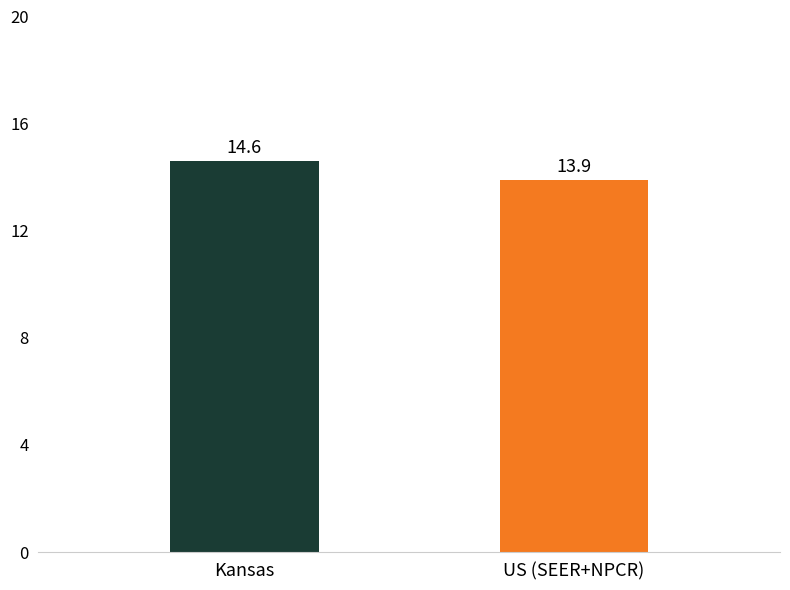

What is the smallest value displayed?

13.9